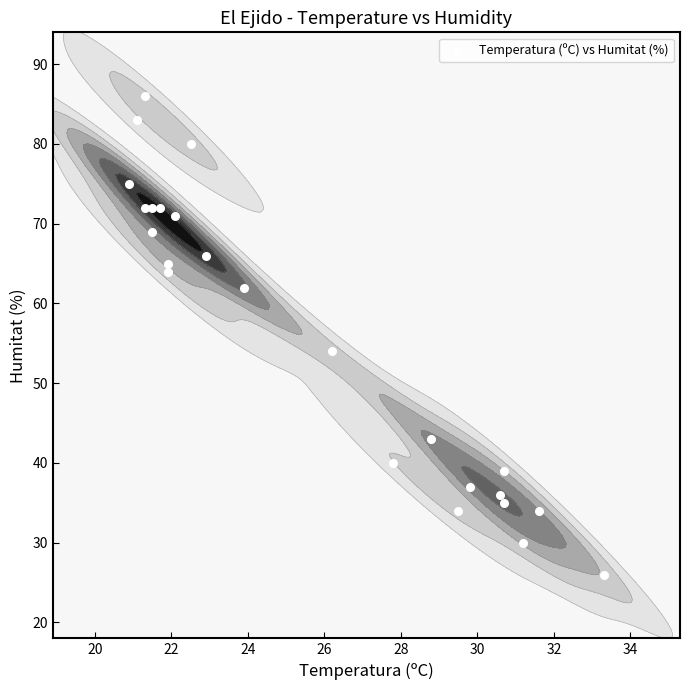

True or false: the data shows 21 at 17.

False